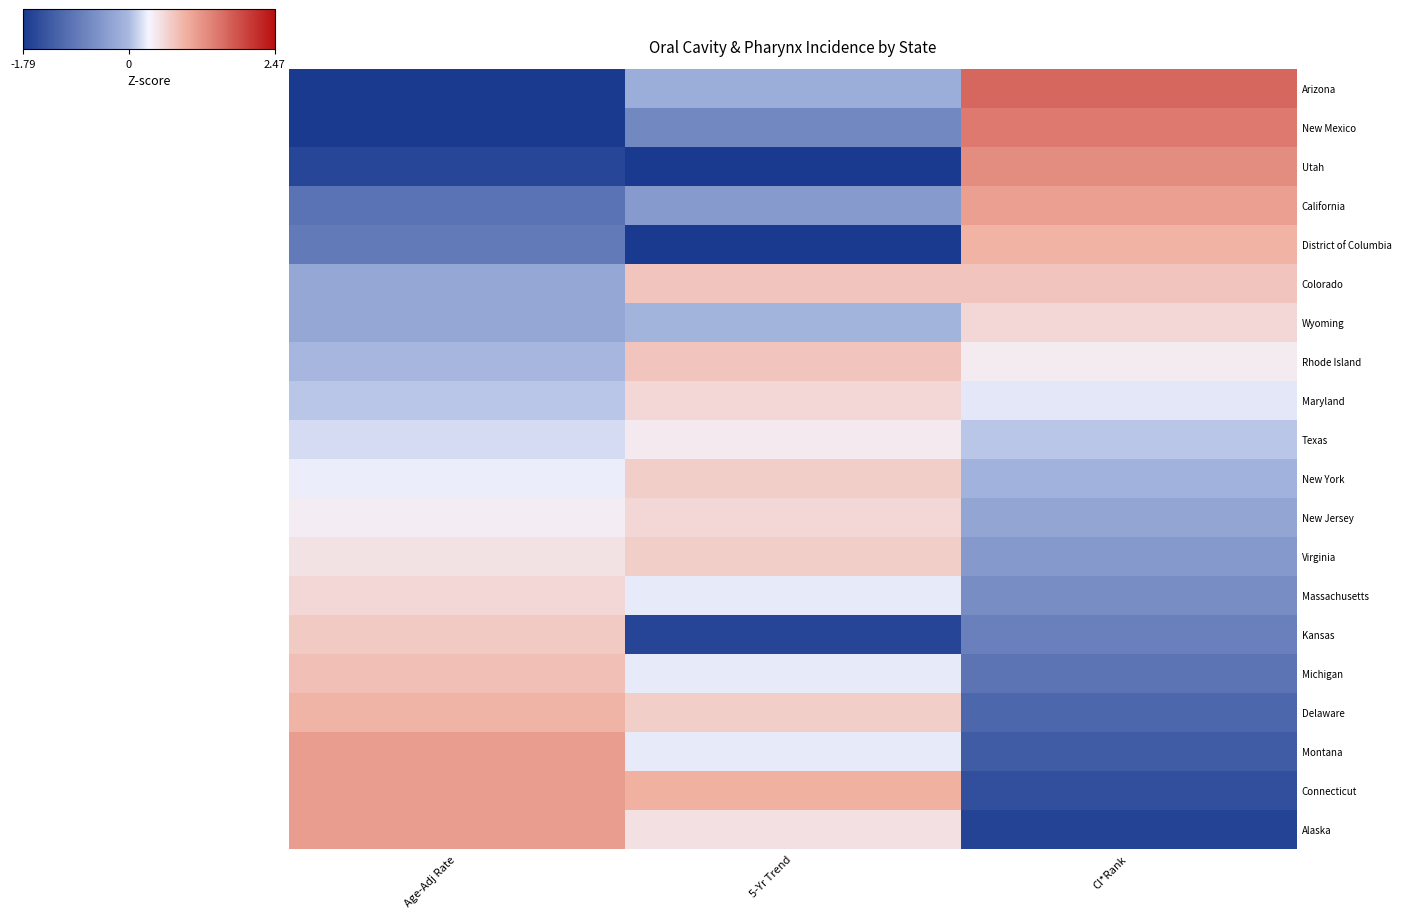

Reading left to right, what are all the values shown in this chart?

Arizona: Age-Adj Rate=-2.1	5-Yr Trend=-0.2	CI*Rank=1.6
New Mexico: Age-Adj Rate=-2.0	5-Yr Trend=-0.7	CI*Rank=1.5
Utah: Age-Adj Rate=-1.6	5-Yr Trend=-2.8	CI*Rank=1.3
California: Age-Adj Rate=-1.0	5-Yr Trend=-0.4	CI*Rank=1.1
District of Columbia: Age-Adj Rate=-0.9	5-Yr Trend=-2.0	CI*Rank=1.0
Colorado: Age-Adj Rate=-0.2	5-Yr Trend=0.8	CI*Rank=0.8
Wyoming: Age-Adj Rate=-0.2	5-Yr Trend=-0.1	CI*Rank=0.6
Rhode Island: Age-Adj Rate=-0.0	5-Yr Trend=0.8	CI*Rank=0.4
Maryland: Age-Adj Rate=0.1	5-Yr Trend=0.6	CI*Rank=0.3
Texas: Age-Adj Rate=0.2	5-Yr Trend=0.4	CI*Rank=0.1
New York: Age-Adj Rate=0.3	5-Yr Trend=0.7	CI*Rank=-0.1
New Jersey: Age-Adj Rate=0.4	5-Yr Trend=0.6	CI*Rank=-0.3
Virginia: Age-Adj Rate=0.5	5-Yr Trend=0.7	CI*Rank=-0.4
Massachusetts: Age-Adj Rate=0.6	5-Yr Trend=0.3	CI*Rank=-0.6
Kansas: Age-Adj Rate=0.7	5-Yr Trend=-1.6	CI*Rank=-0.8
Michigan: Age-Adj Rate=0.8	5-Yr Trend=0.3	CI*Rank=-1.0
Delaware: Age-Adj Rate=0.9	5-Yr Trend=0.7	CI*Rank=-1.1
Montana: Age-Adj Rate=1.1	5-Yr Trend=0.3	CI*Rank=-1.3
Connecticut: Age-Adj Rate=1.1	5-Yr Trend=1.0	CI*Rank=-1.5
Alaska: Age-Adj Rate=1.1	5-Yr Trend=0.5	CI*Rank=-1.6